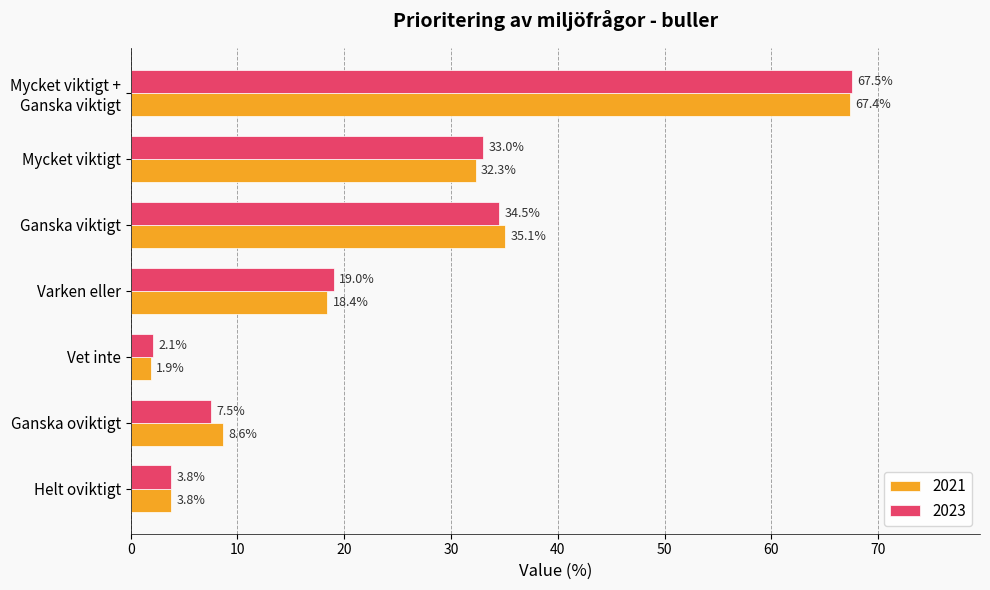

Rank the series by their maximum value, from highest to lowest.

2023, 2021